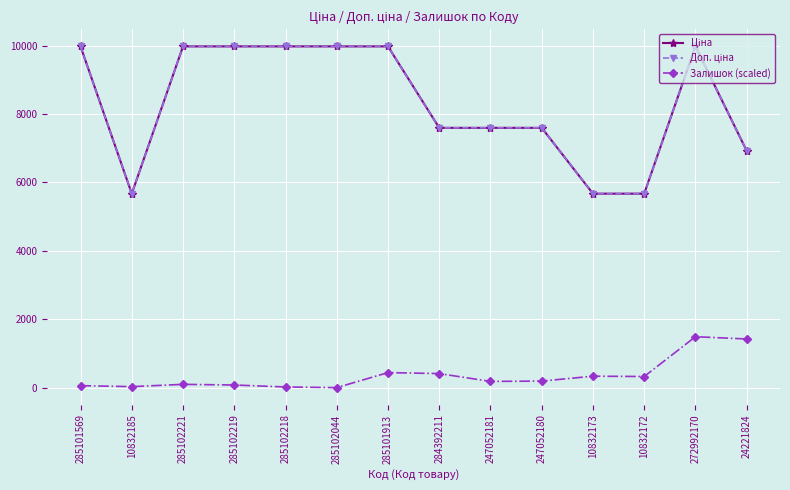

Does the chart have visible grid lines?

Yes